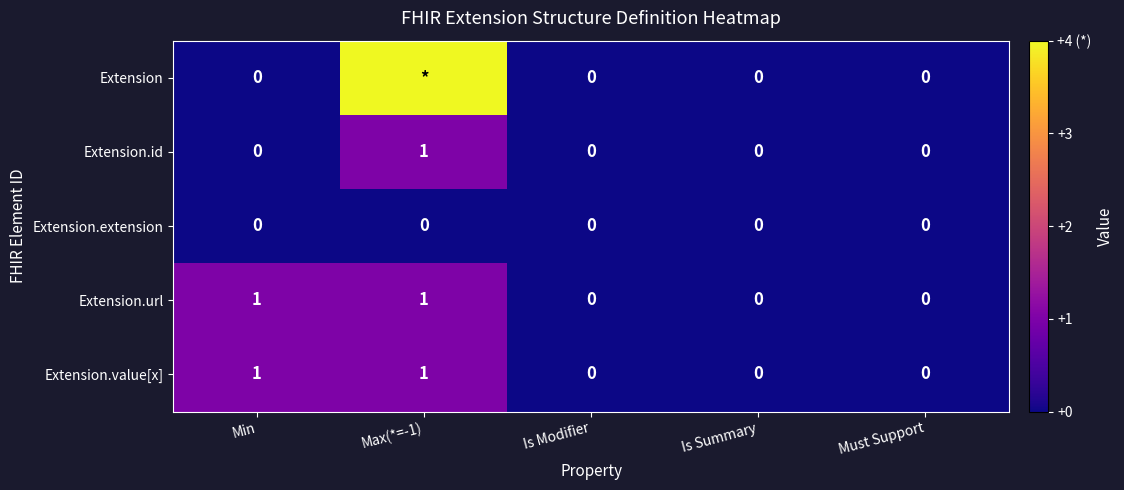

What is the total value across all series at Max(*=-1)?

7